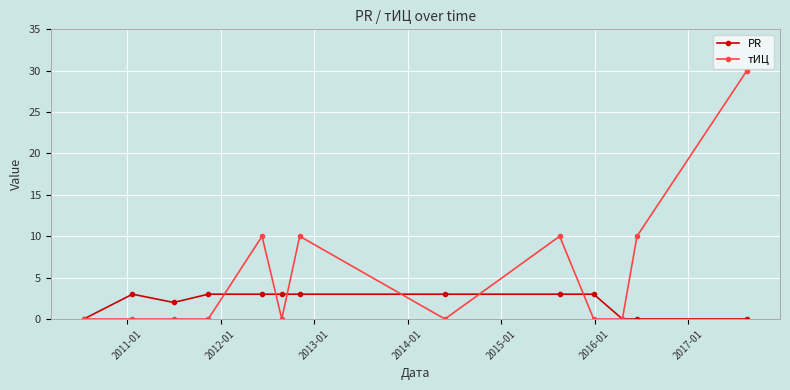

What is the value of the PR point at the 6th from the left?

3